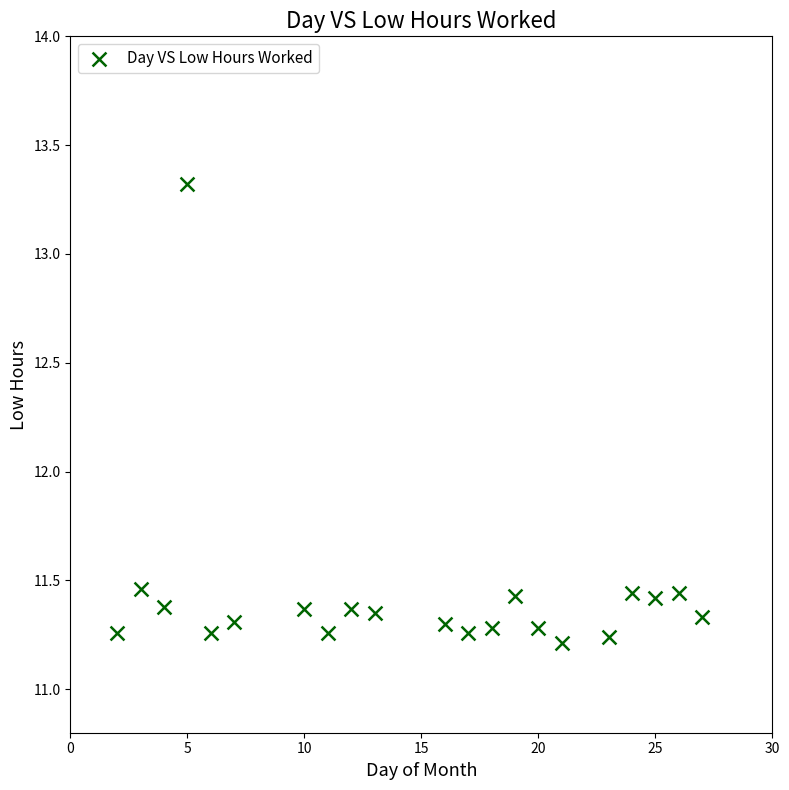

What is the range of Y values (max minus min)?

2.1